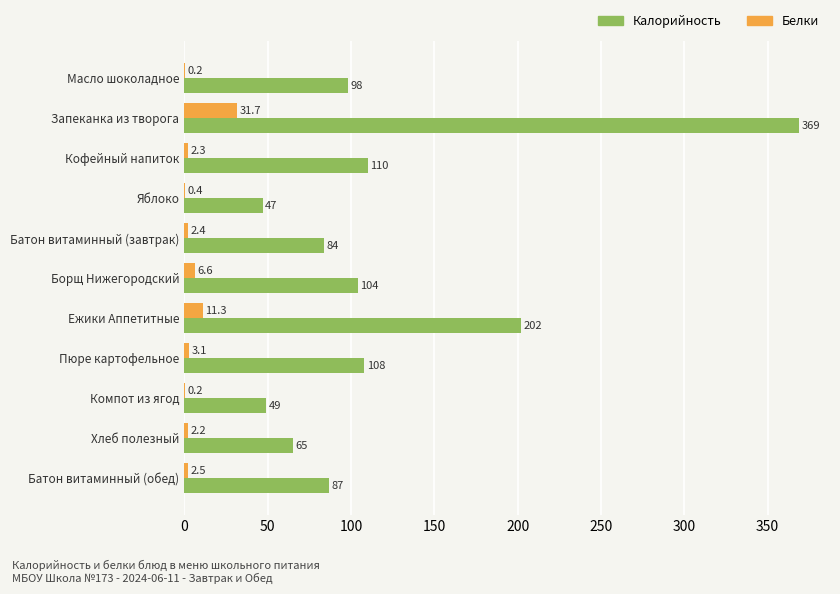

Where is Белки nearest to the value 15?

Ежики Аппетитные